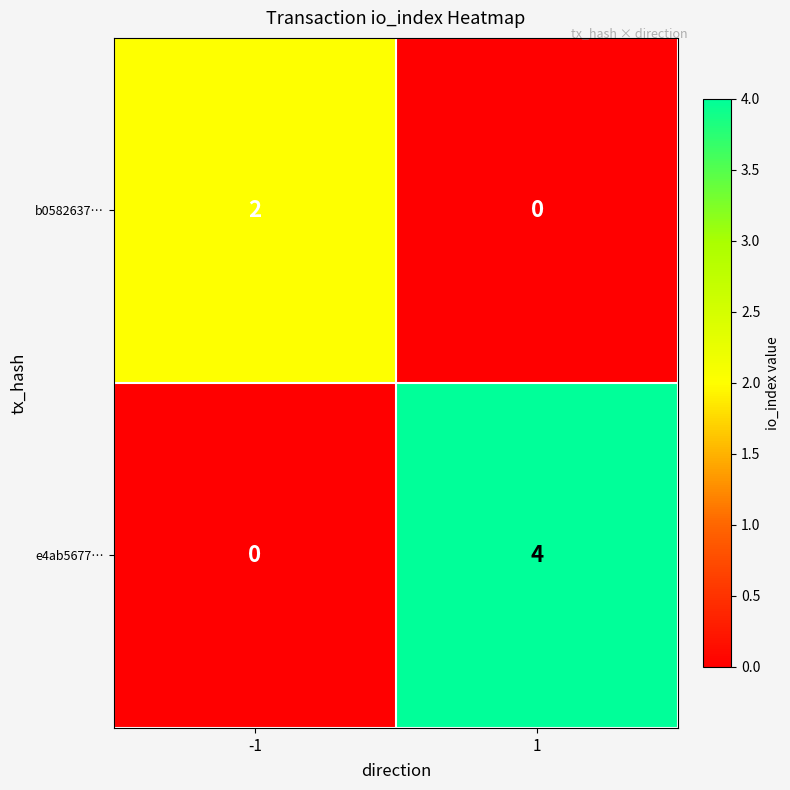

Reading left to right, transcribe all the data shown in this chart.

b0582637…: -1=2	1=0
e4ab5677…: -1=0	1=4